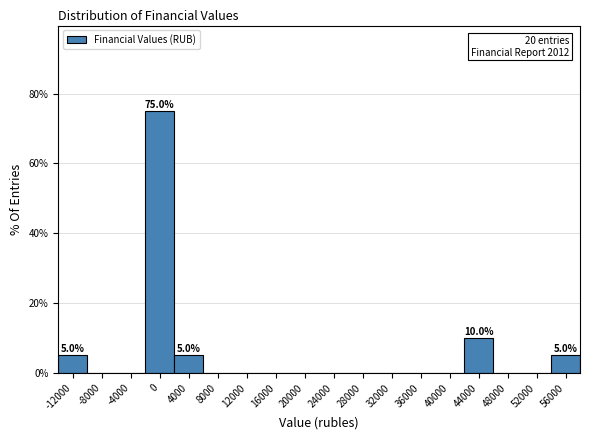

Reading right to left, list all the values displayed in this chart.

56000=5	52000=0	48000=0	44000=10	40000=0	36000=0	32000=0	28000=0	24000=0	20000=0	16000=0	12000=0	8000=0	4000=5	0=75	-4000=0	-8000=0	-12000=5